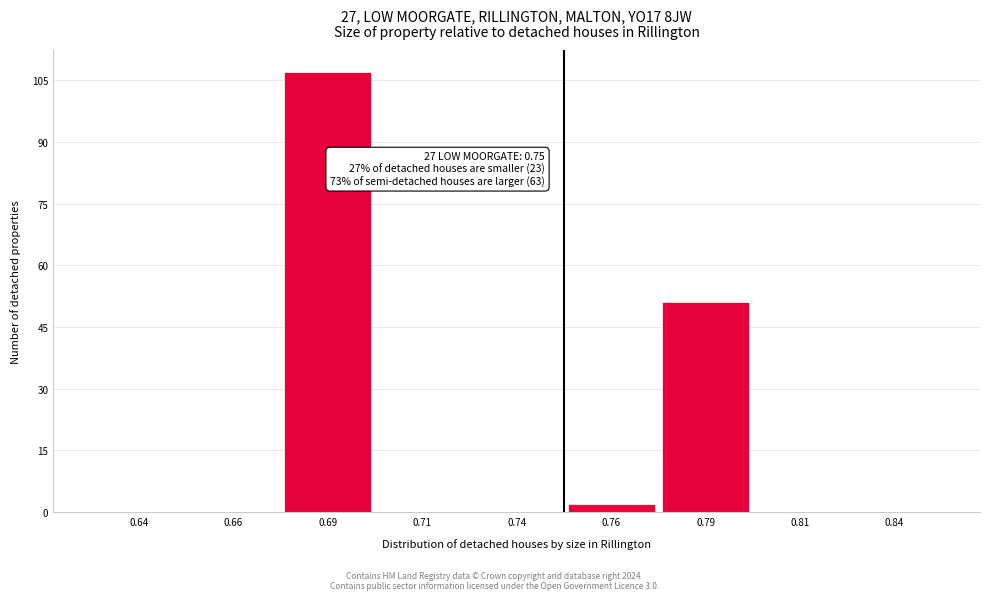

Reading left to right, transcribe all the data shown in this chart.

0.64=0	0.66=0	0.69=107	0.71=0	0.74=0	0.76=2	0.79=51	0.81=0	0.84=0